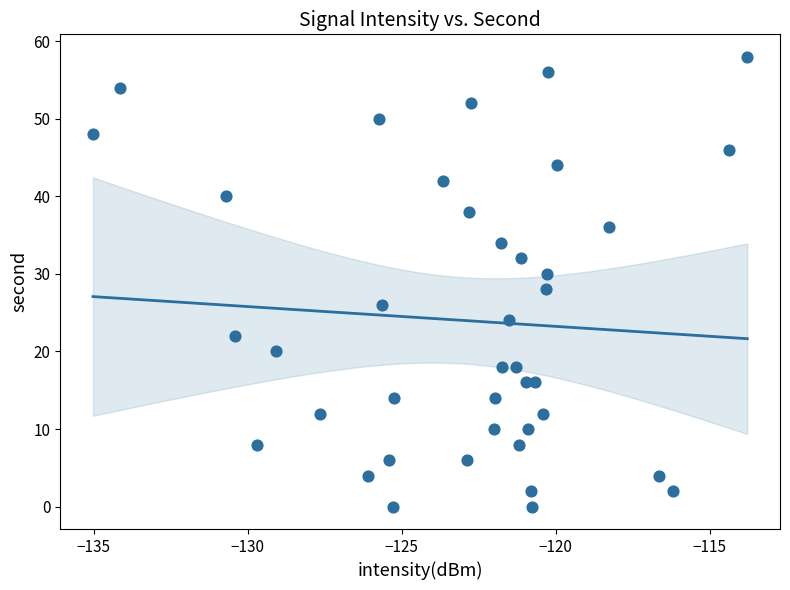

What is the range of Y values (max minus min)?

58